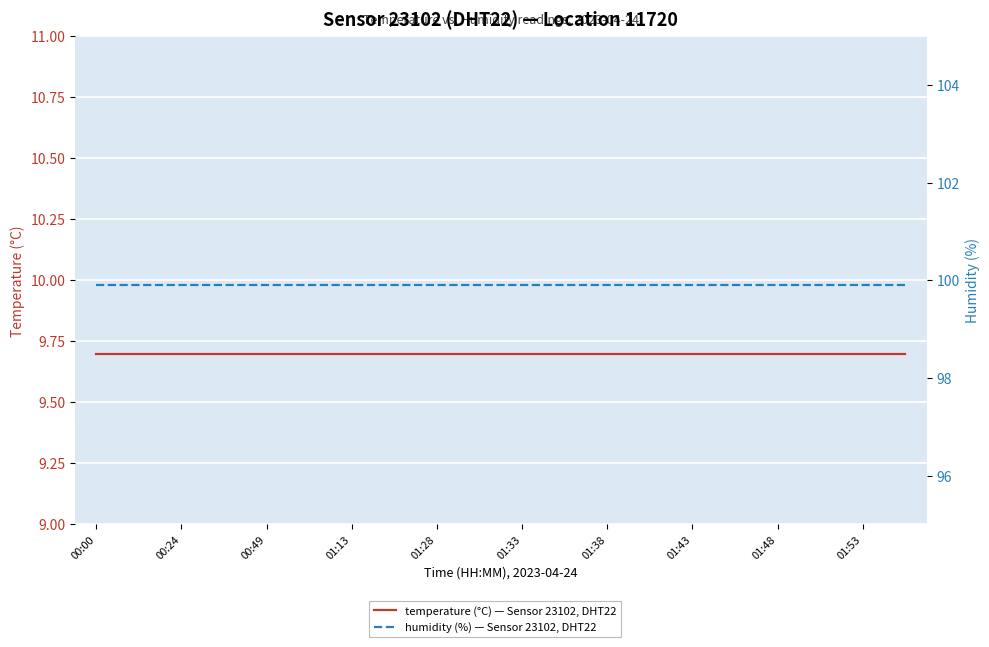

Reading left to right, extract all data points from this chart.

temperature: 9.7	9.7	9.7	9.7	9.7	9.7	9.7	9.7	9.7	9.7	9.7	9.7	9.7	9.7	9.7	9.7	9.7	9.7	9.7	9.7
humidity: 99.9	99.9	99.9	99.9	99.9	99.9	99.9	99.9	99.9	99.9	99.9	99.9	99.9	99.9	99.9	99.9	99.9	99.9	99.9	99.9